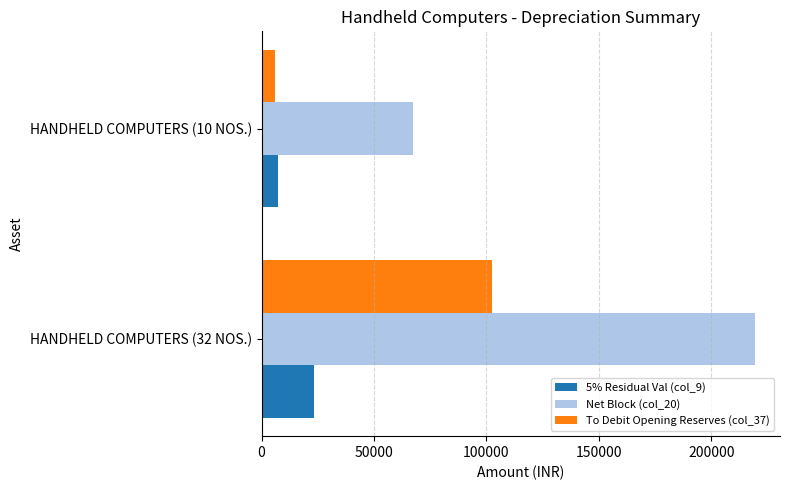

At which label is Net Block (col_20) closest to 143548?

HANDHELD COMPUTERS (10 NOS.)